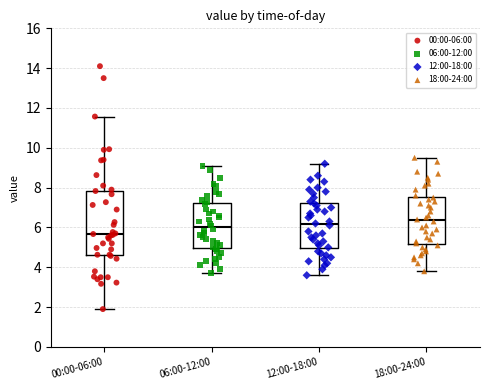

Where does the lower whisker of the box for 18:00-24:00 end on the y-axis? The values are not printed on the chart, so give them approximately, as read against the axis.

3.8